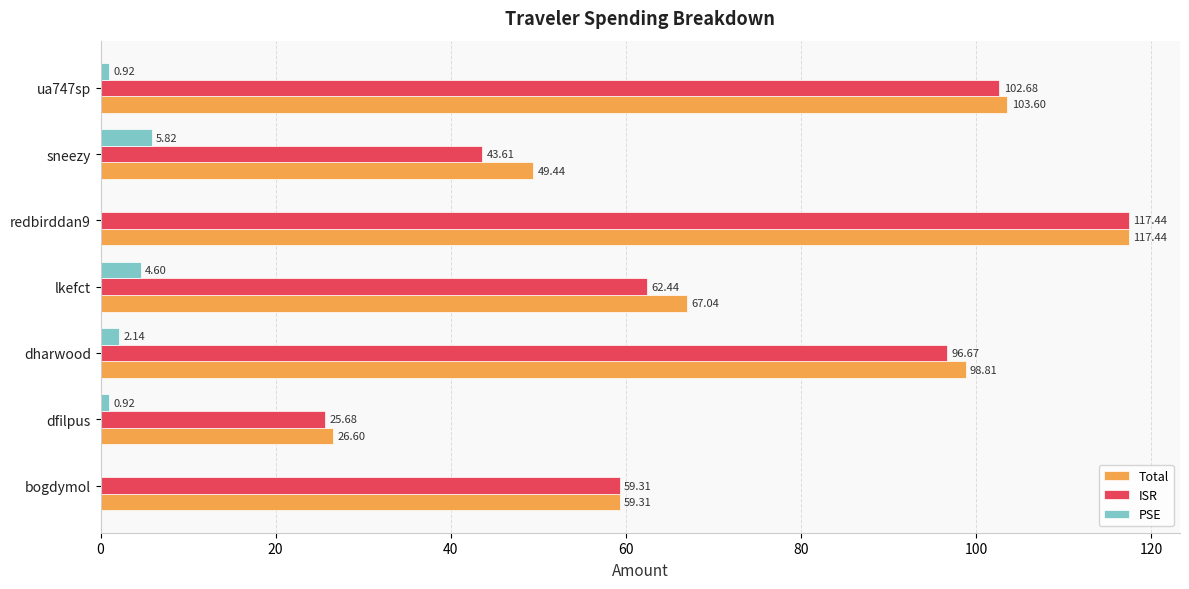

Where is Total nearest to the value 72?

lkefct